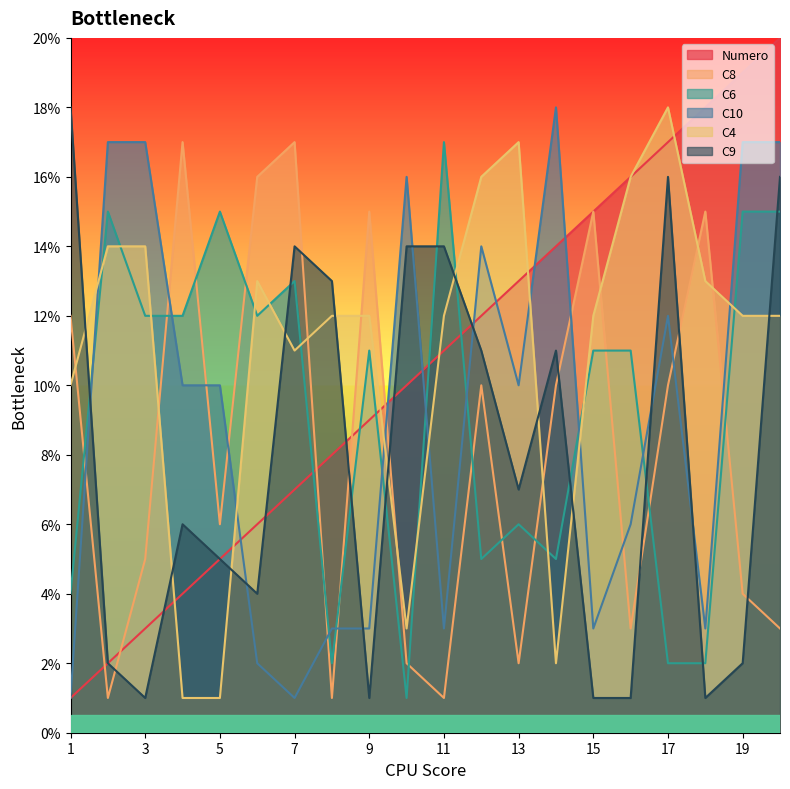

What are all the series names shown in the legend?

Numero, C8, C6, C10, C4, C9